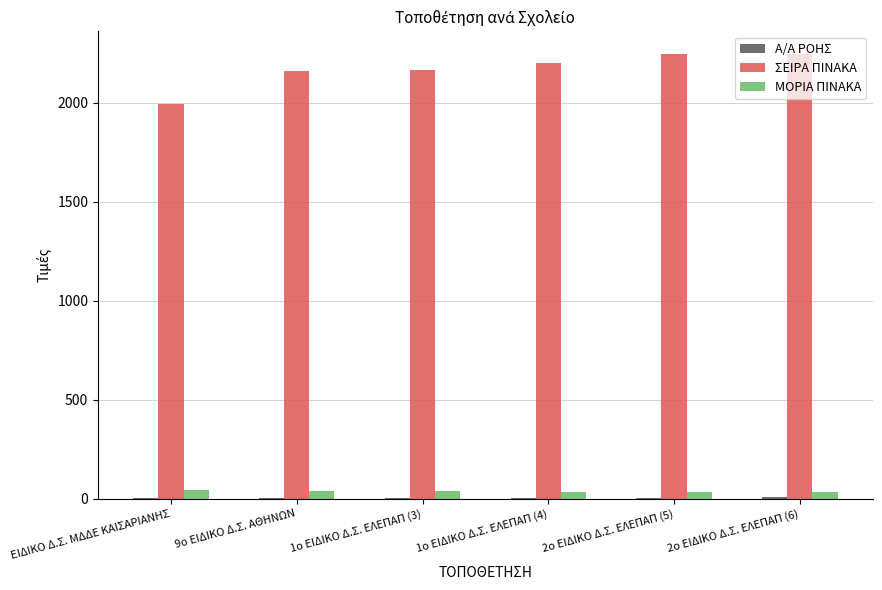

The ΣΕΙΡΑ ΠΙΝΑΚΑ series shows 752.8 at ΕΙΔΙΚΟ Δ.Σ. ΜΔΔΕ ΚΑΙΣΑΡΙΑΝΗΣ. True or false?

False